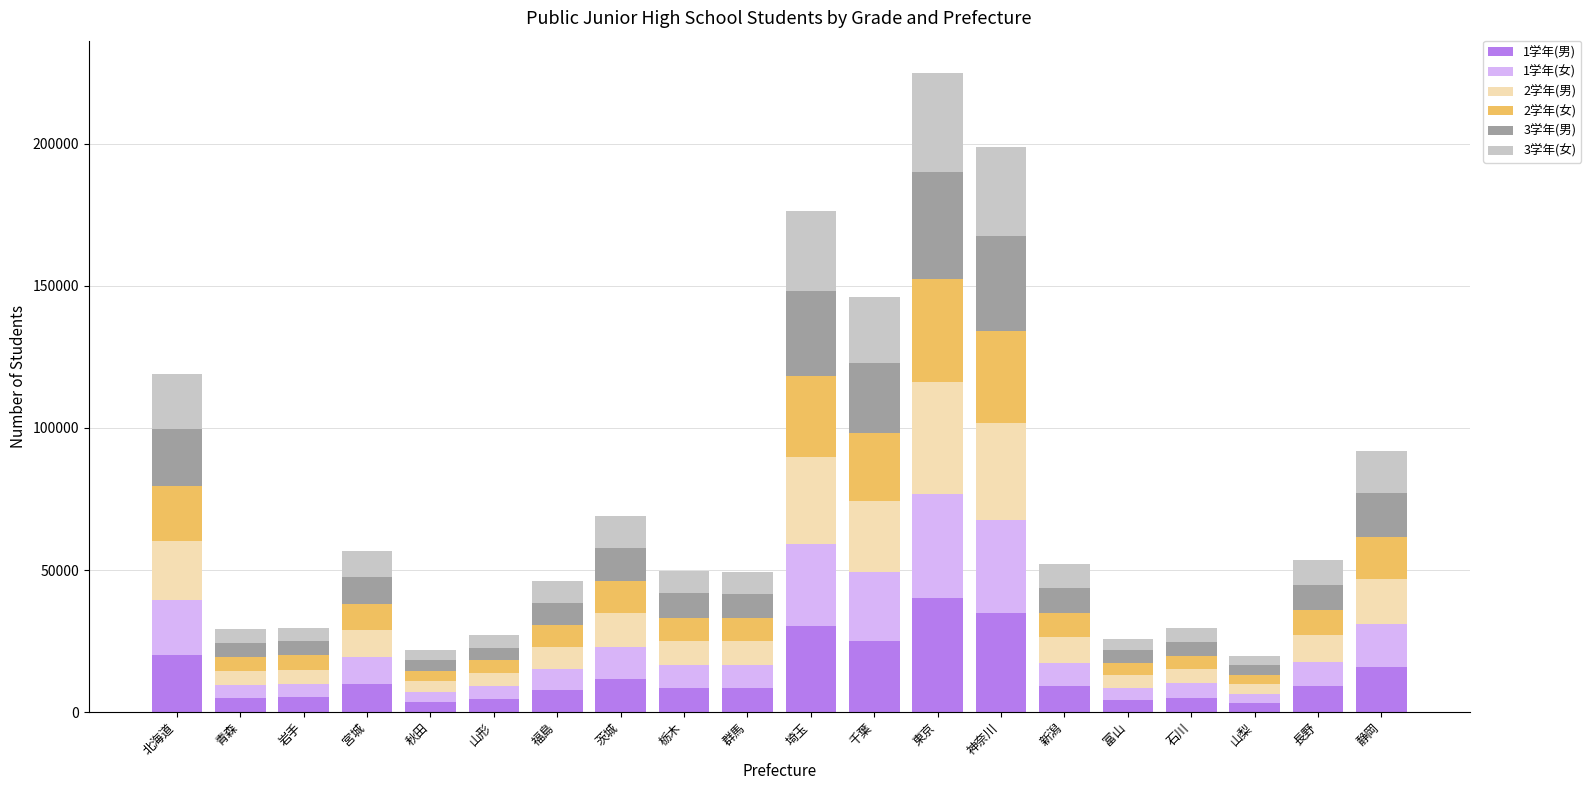

What is the difference between the maximum and minimum values in the 1学年(男) series?

36839